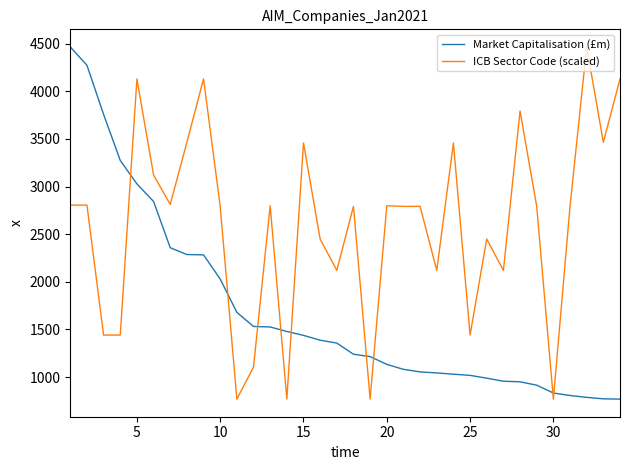

What is the difference between the maximum and minimum values in the ICB Sector Code (scaled) series?

3698.3